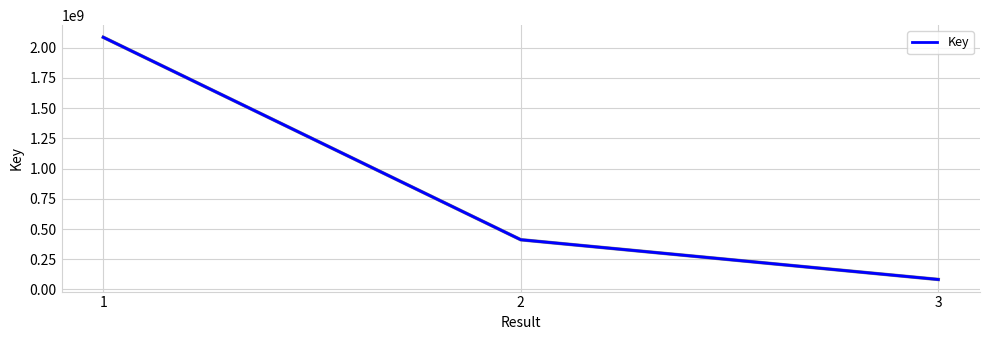

How many categories are shown in the chart?

3